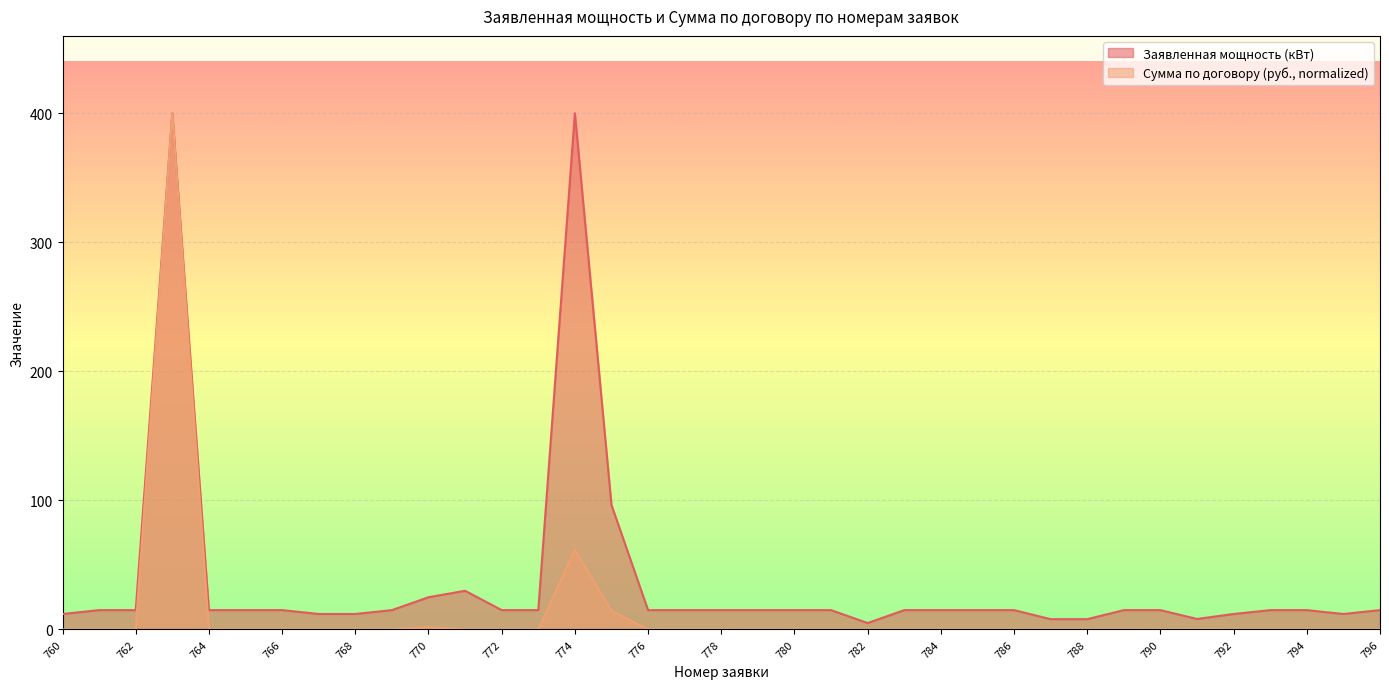

Read the Сумма по договору (руб.) value at 768.

0.1